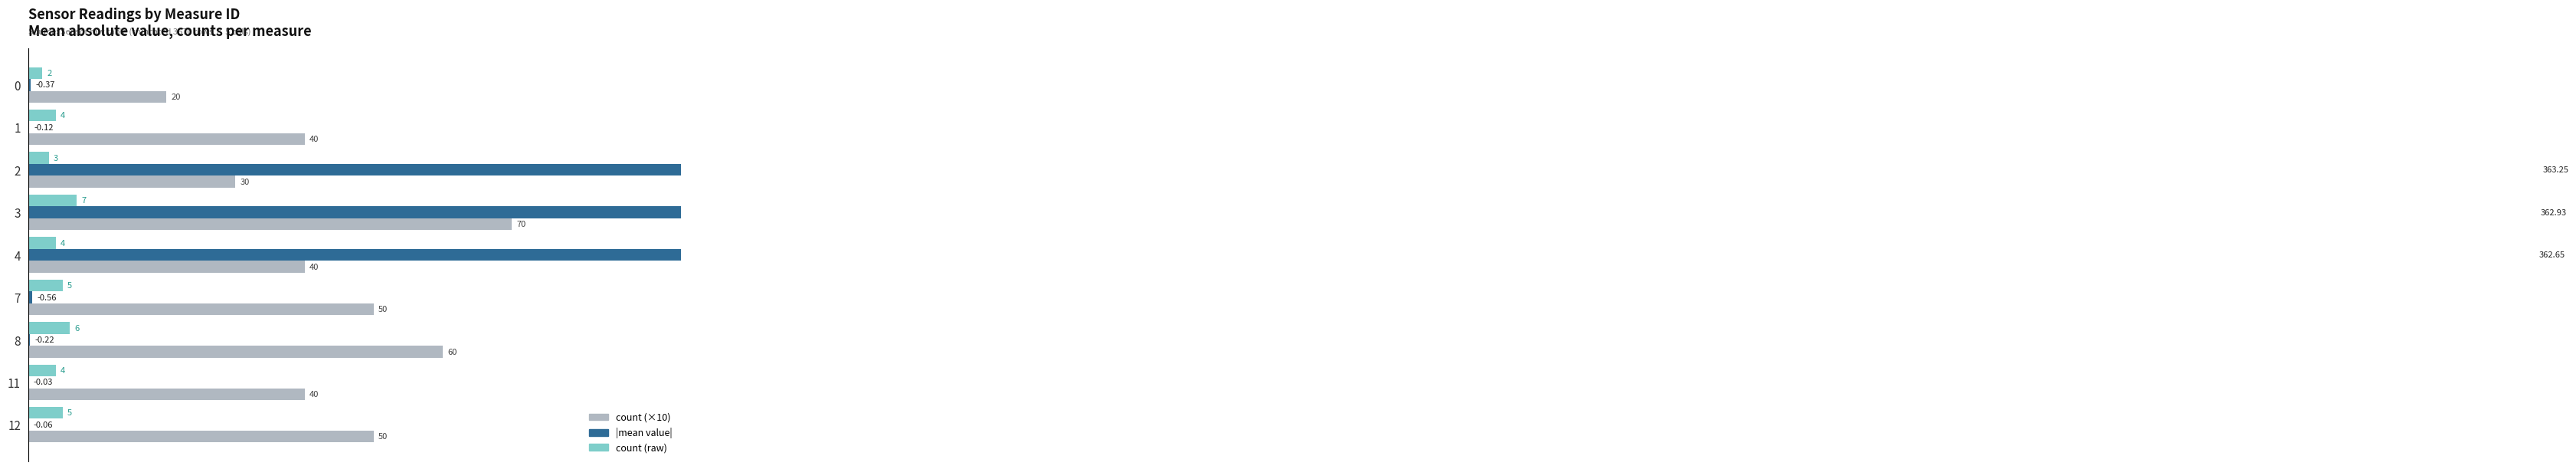

Does the chart contain stacked bars?

No